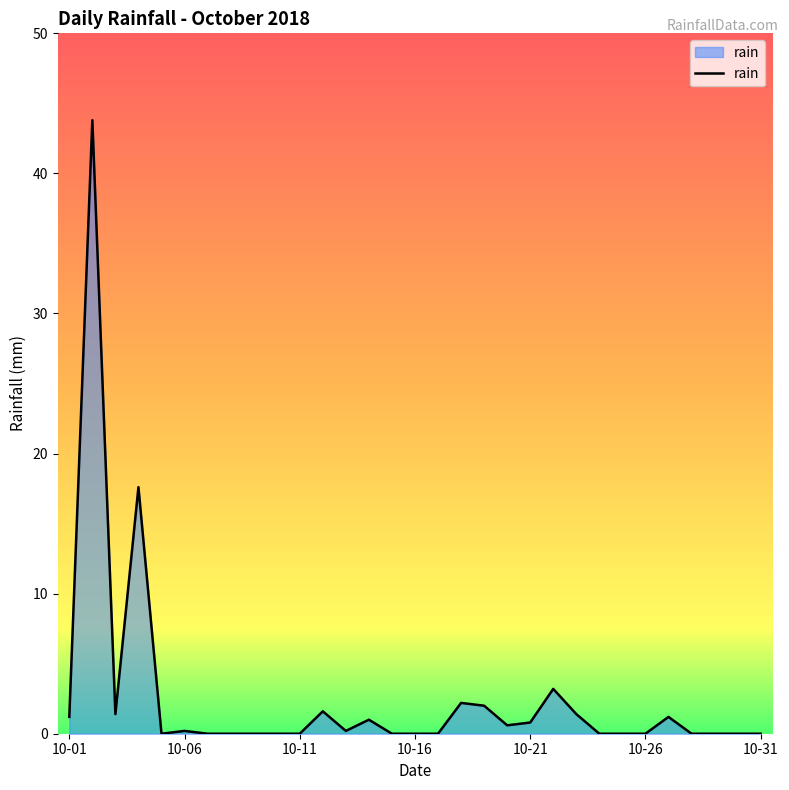

How many lines are shown in the chart?

1